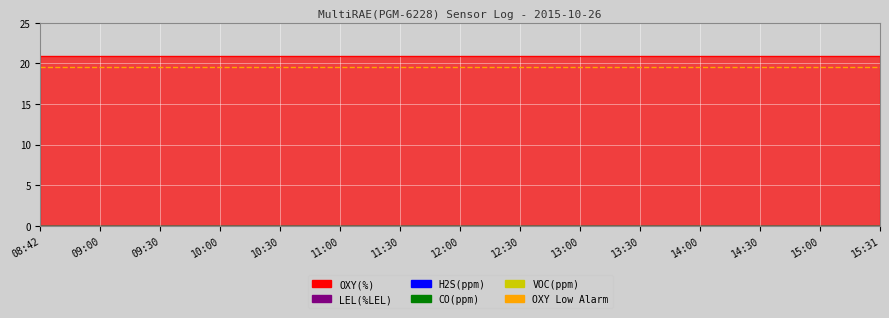

At how many categories does at least one series exceed 1?

15